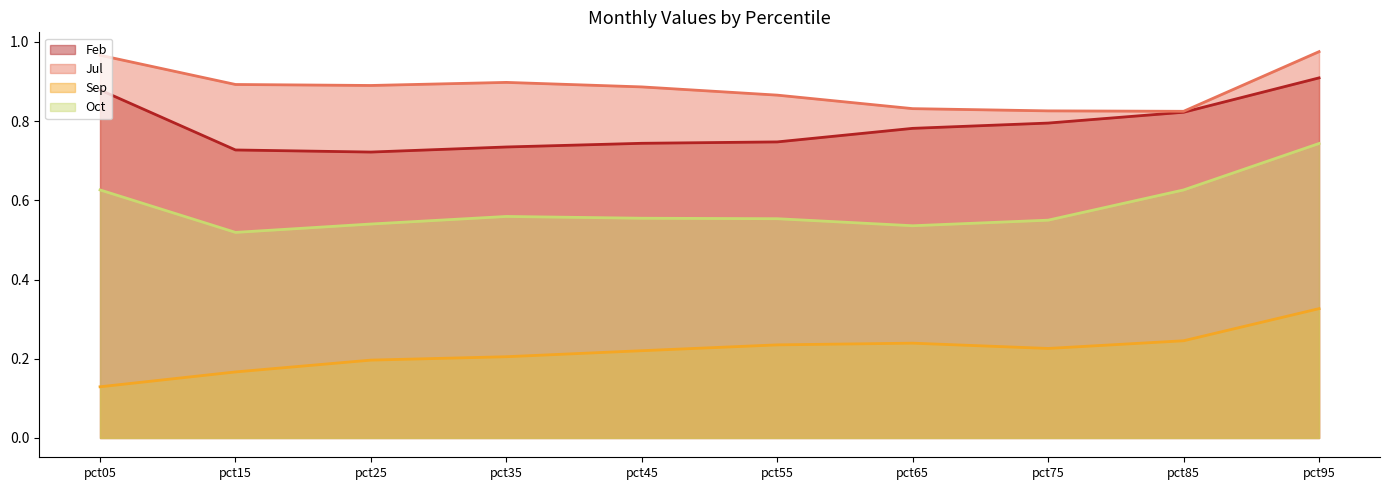

Is the value of Feb at pct45 greater than the value of Jul at pct25?

No